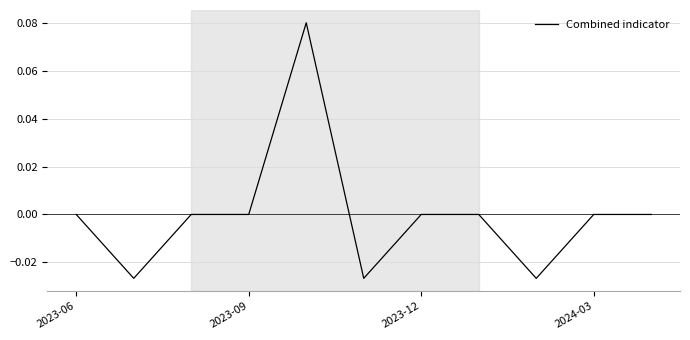

How many lines are shown in the chart?

1